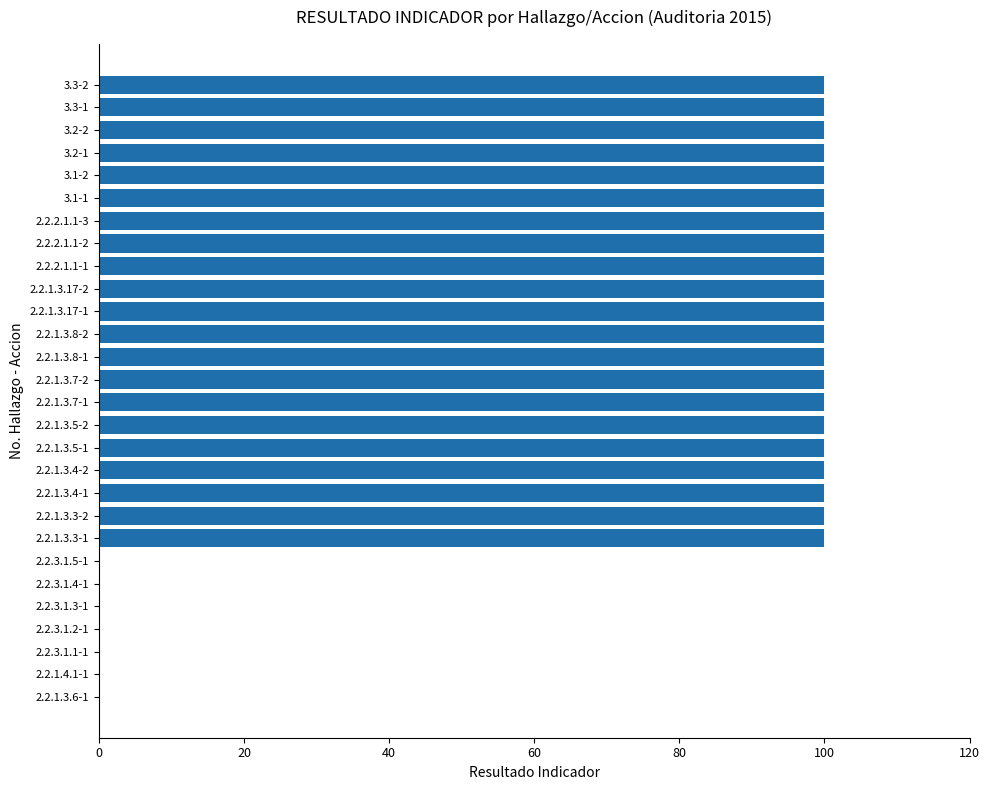

What is the maximum value shown in the chart?

100